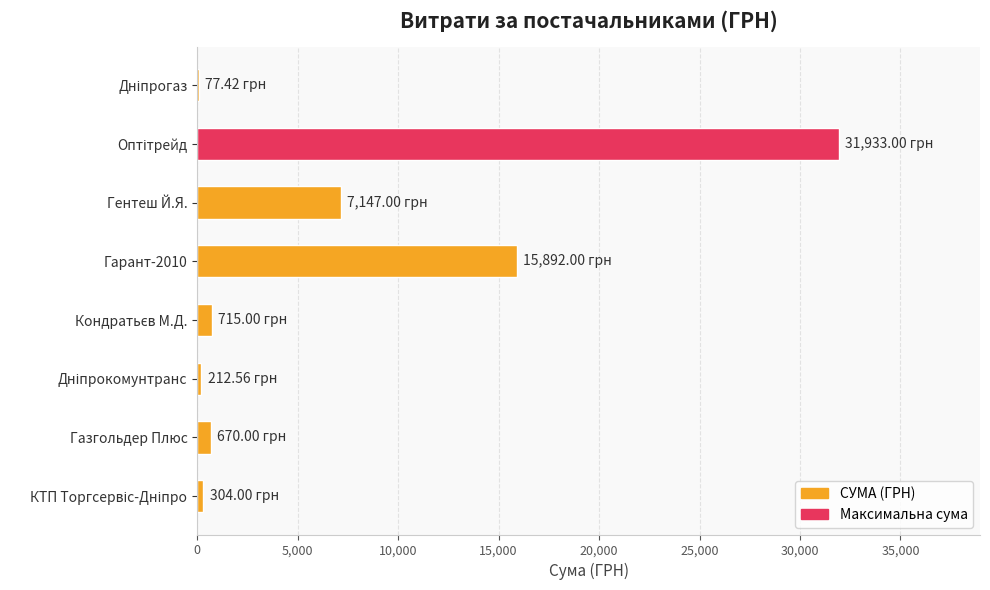

What is the sum of all values?

56951.0